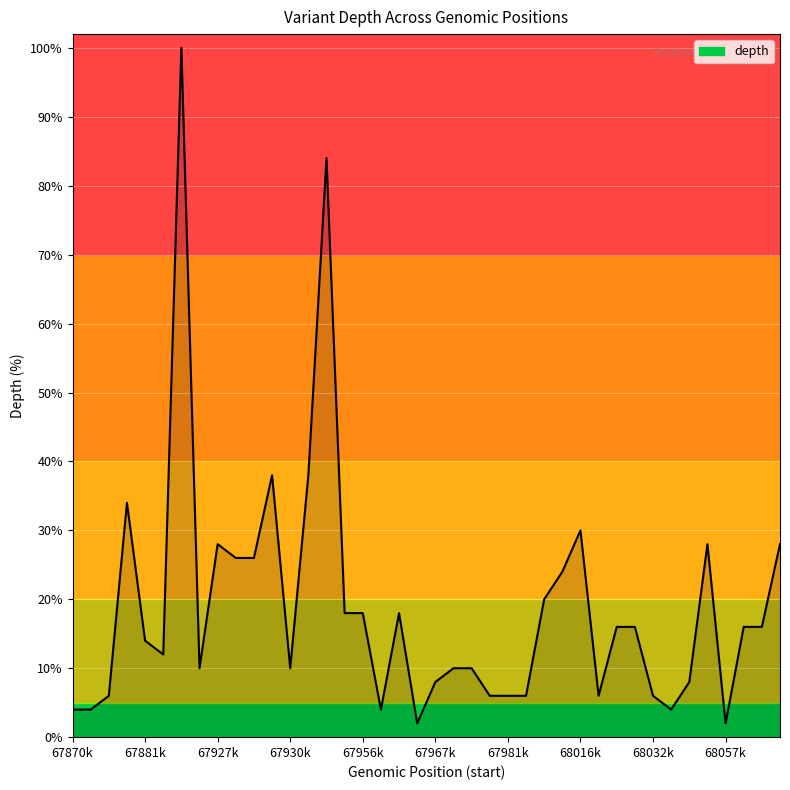

True or false: the data has more than 1 interior local peaks.

True